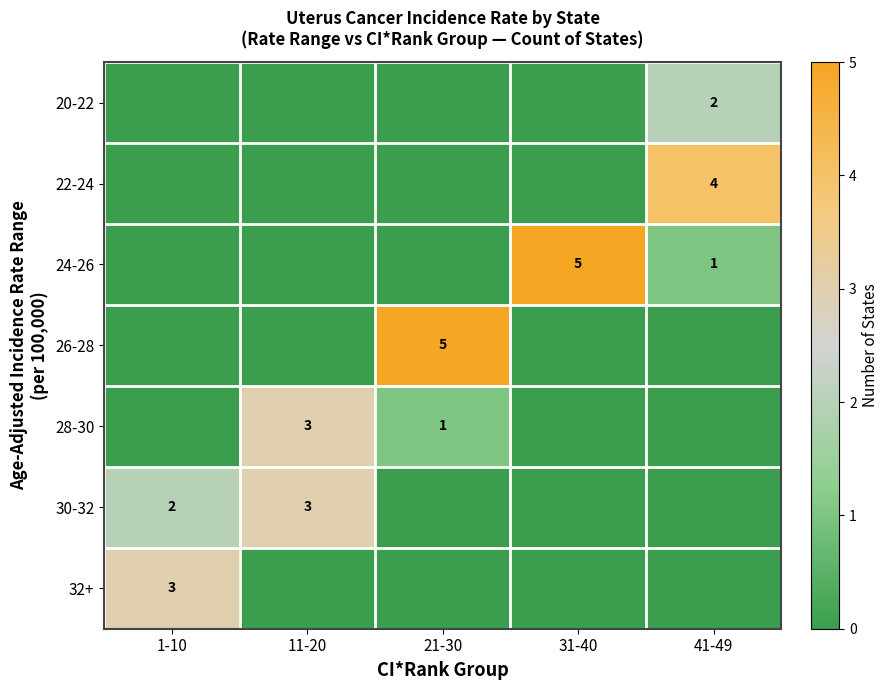

The 20-22 series shows 3 at 41-49. True or false?

False